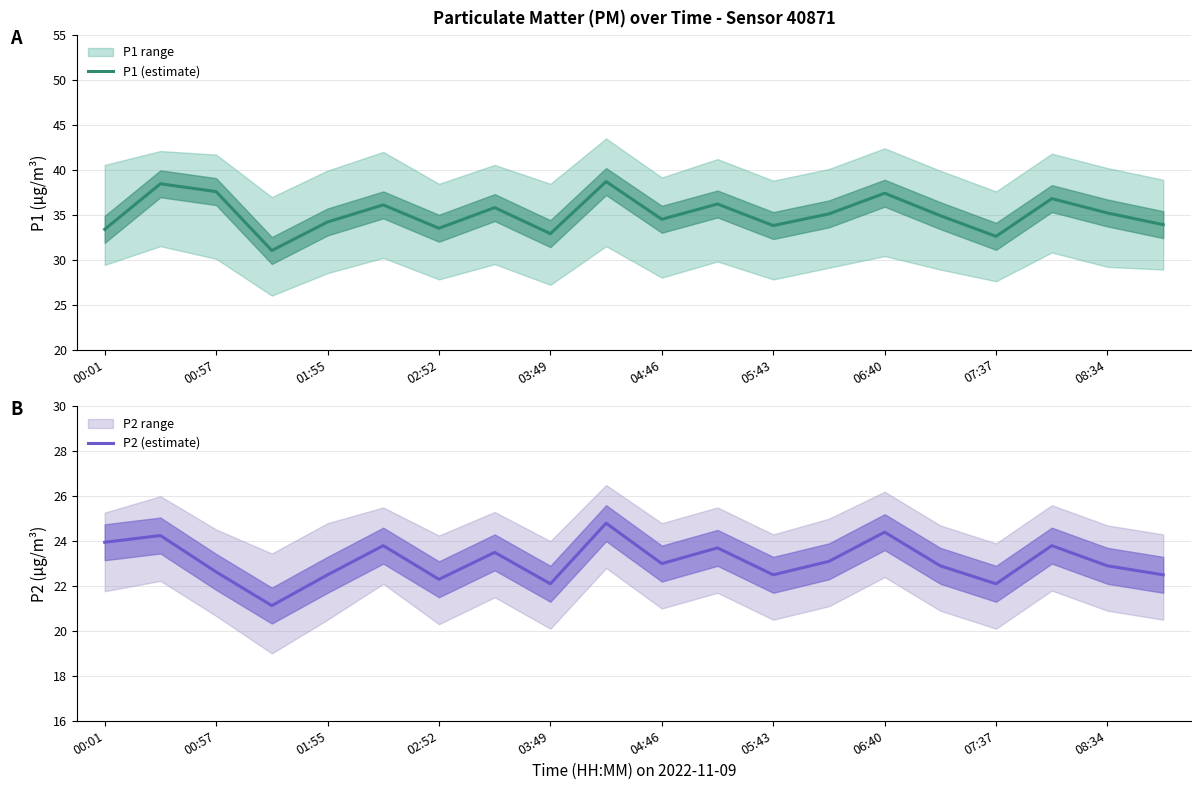

True or false: P1 (estimate) has a value of 18.1 at 04:46.

False